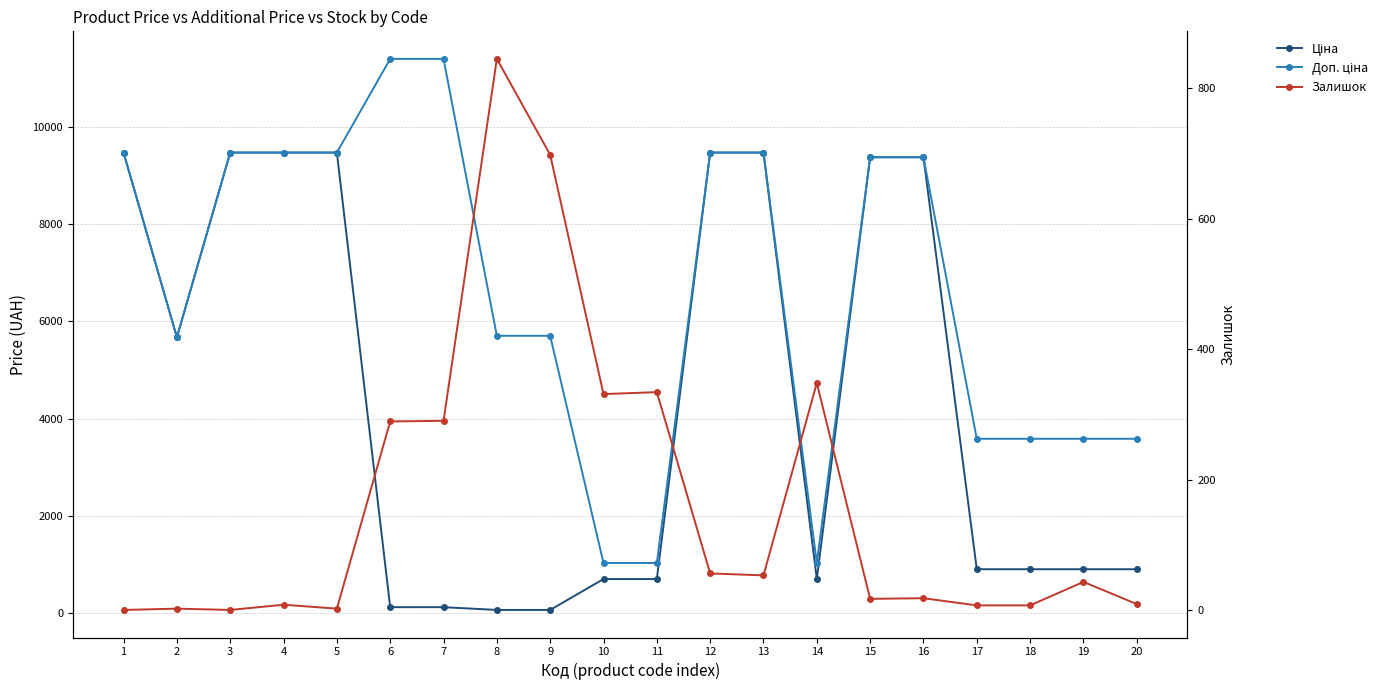

What is the sum of the Ціна values at 12 and 18?

10376.0